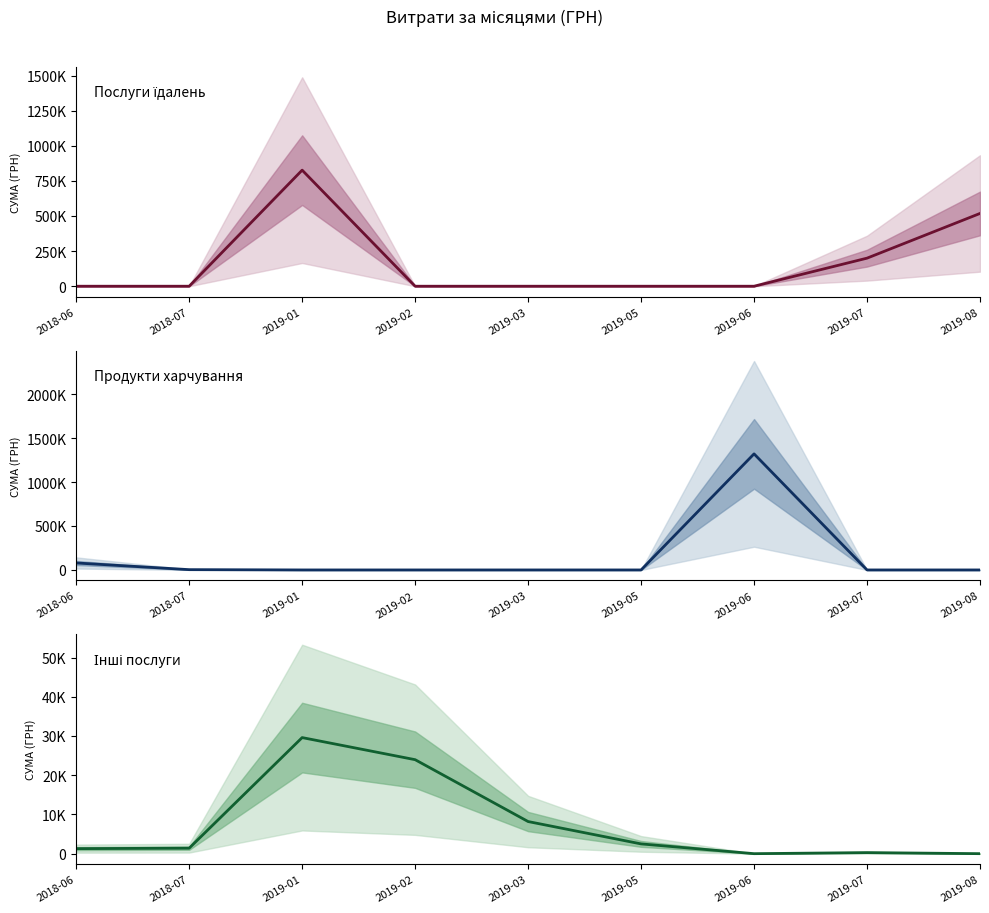

True or false: Послуги їдалень has more than 2 points higher than both neighbors.

False